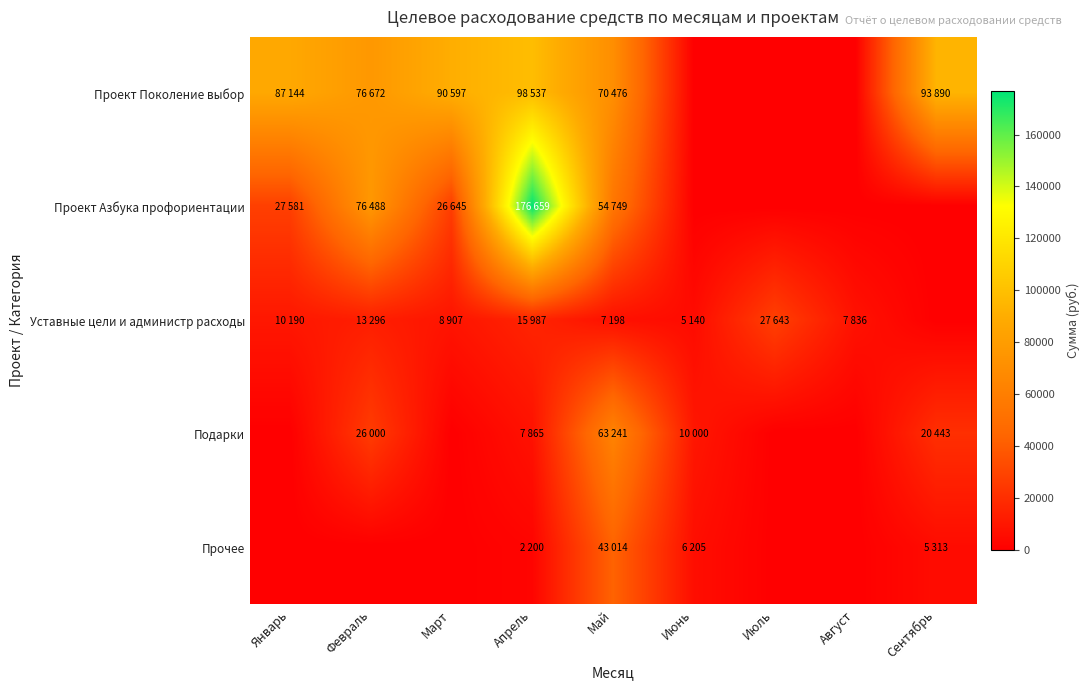

Reading left to right, what are all the values shown in this chart?

Проект Поколение выбор: Январь=87144	Февраль=76672	Март=90597	Апрель=98537	Май=70476	Июнь=0	Июль=0	Август=0	Сентябрь=93890
Проект Азбука профориентации: Январь=27581	Февраль=76488	Март=26645	Апрель=176659	Май=54749	Июнь=0	Июль=0	Август=0	Сентябрь=0
Уставные цели и администр расходы: Январь=10190	Февраль=13296	Март=8907	Апрель=15987	Май=7198	Июнь=5140	Июль=27643	Август=7836	Сентябрь=0
Подарки: Январь=0	Февраль=26000	Март=0	Апрель=7865	Май=63241	Июнь=10000	Июль=0	Август=0	Сентябрь=20443
Прочее: Январь=0	Февраль=0	Март=0	Апрель=2200	Май=43014	Июнь=6205	Июль=0	Август=0	Сентябрь=5313